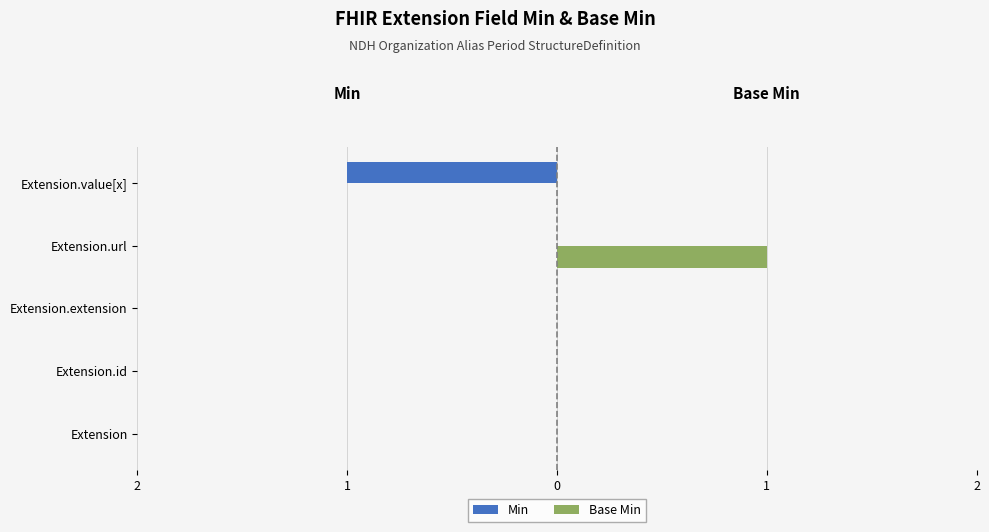

What are all the series names shown in the legend?

Min, Base Min